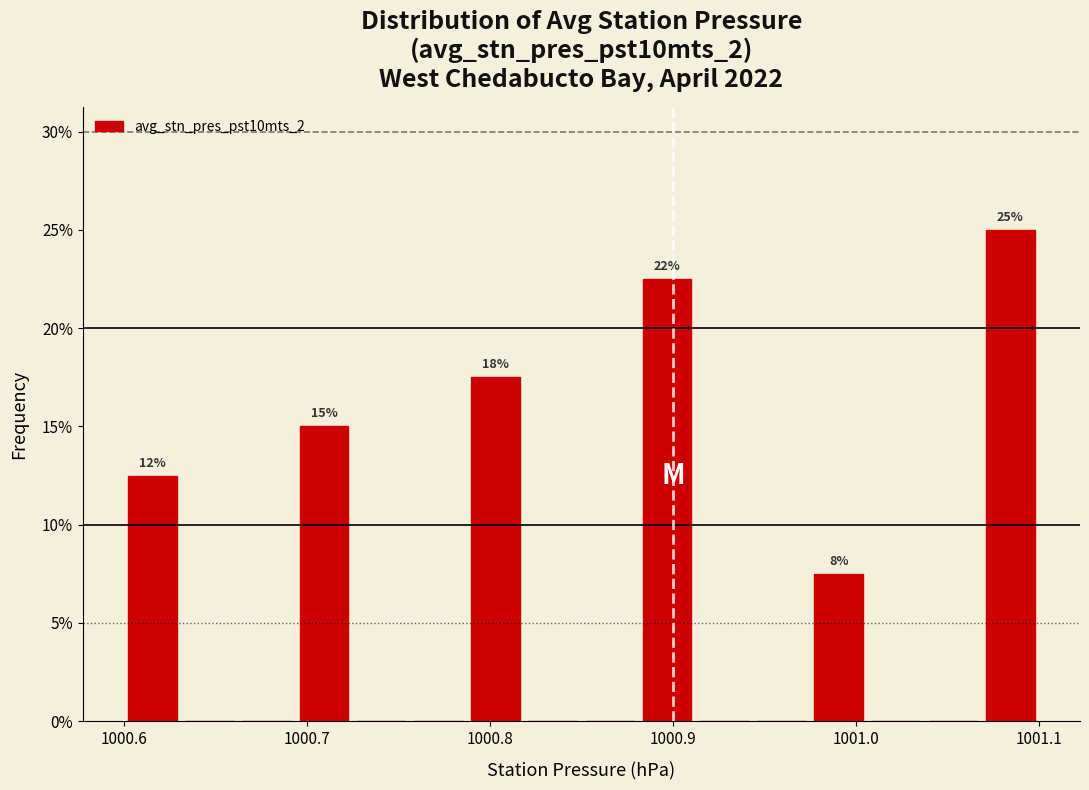

Read against the x-axis, roughly where is the centre of the tallest bar?

1001.08